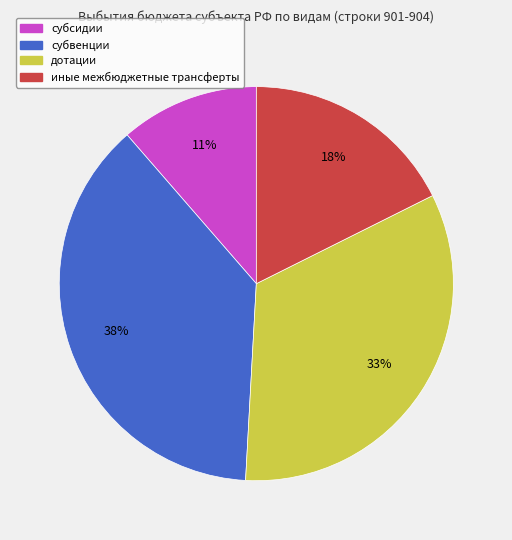

Count the number of slices in the pie.

4